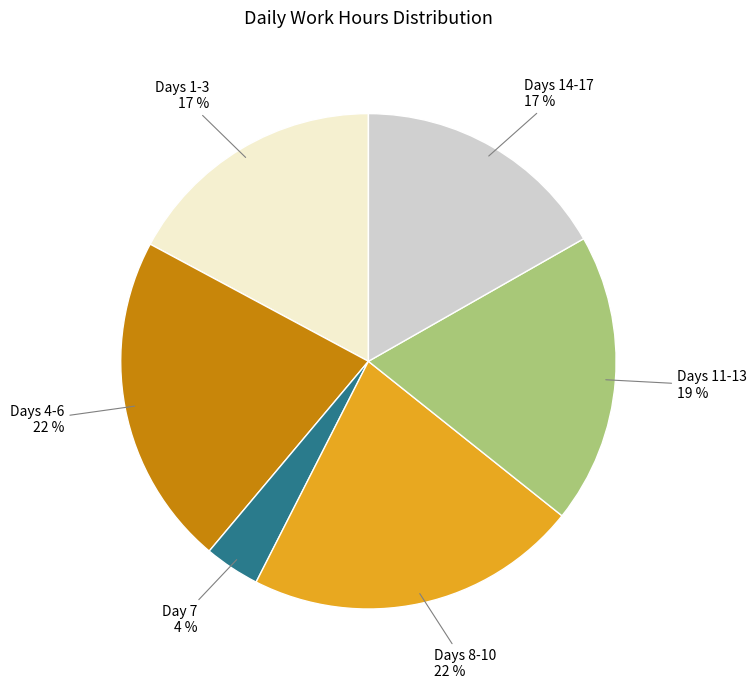

Does any single category account for the majority?

No